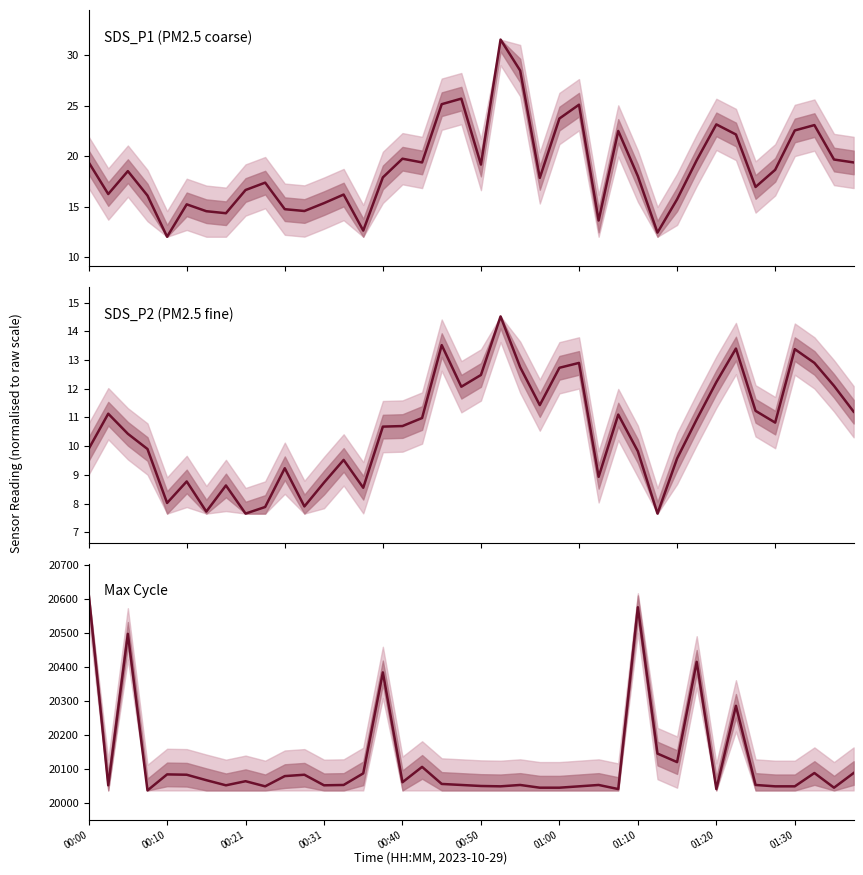

Does the chart have visible grid lines?

No